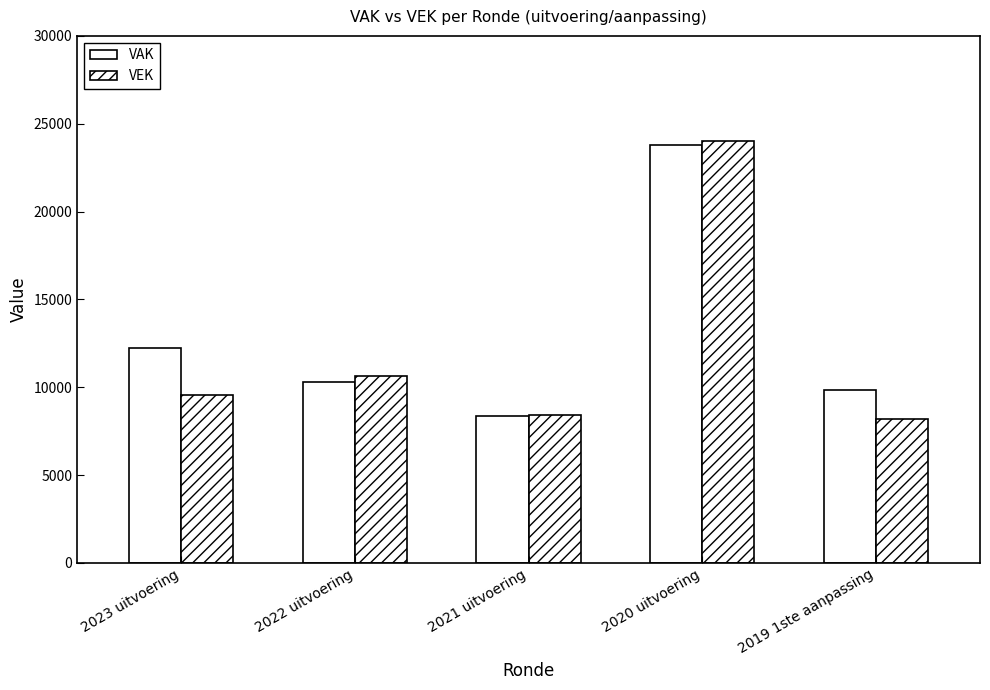

What is the difference between the VAK values at 2019 1ste aanpassing and 2021 uitvoering?

1440